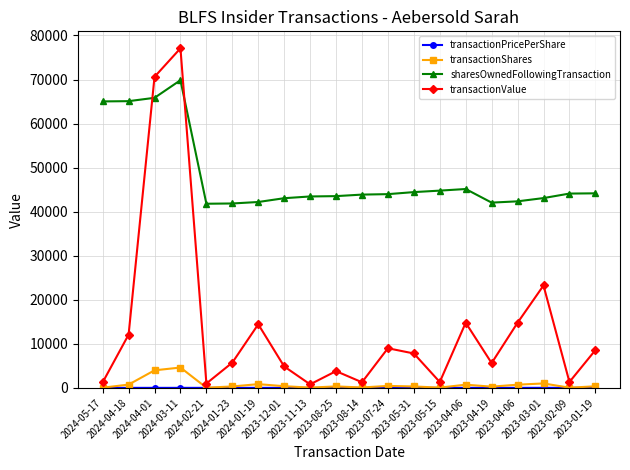

What is the sum of the transactionShares values at 2023-04-06 and 2024-05-17?

796.0